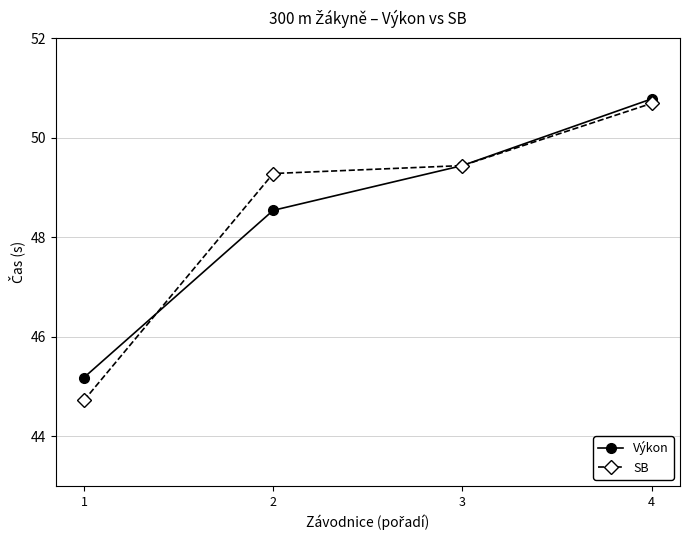

What is the value of the SB point at the 1st from the left?

44.7